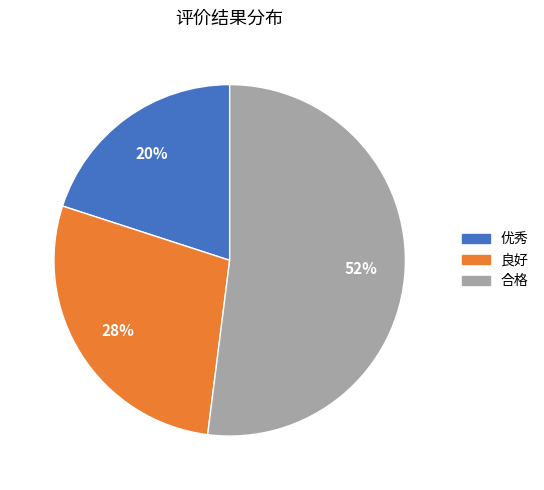

Count the number of slices in the pie.

3